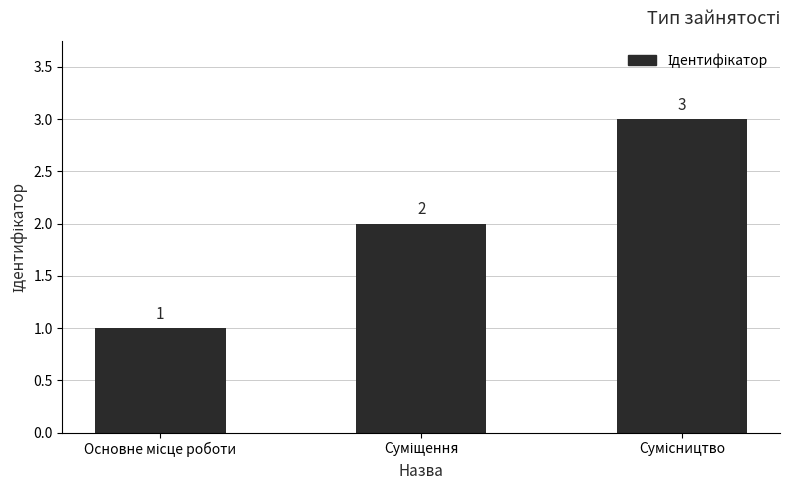

What is the average value?

2